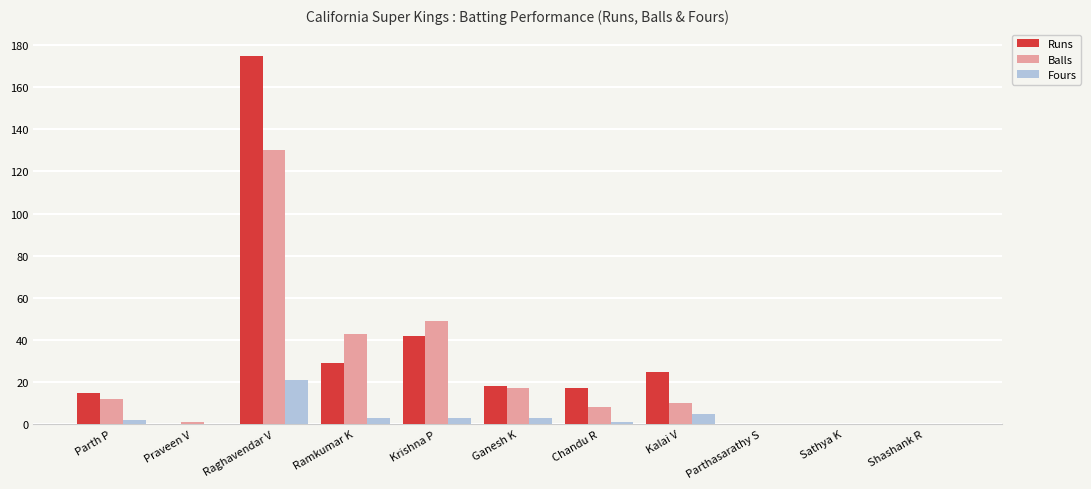

The value of Balls at Shashank R is 46. True or false?

False